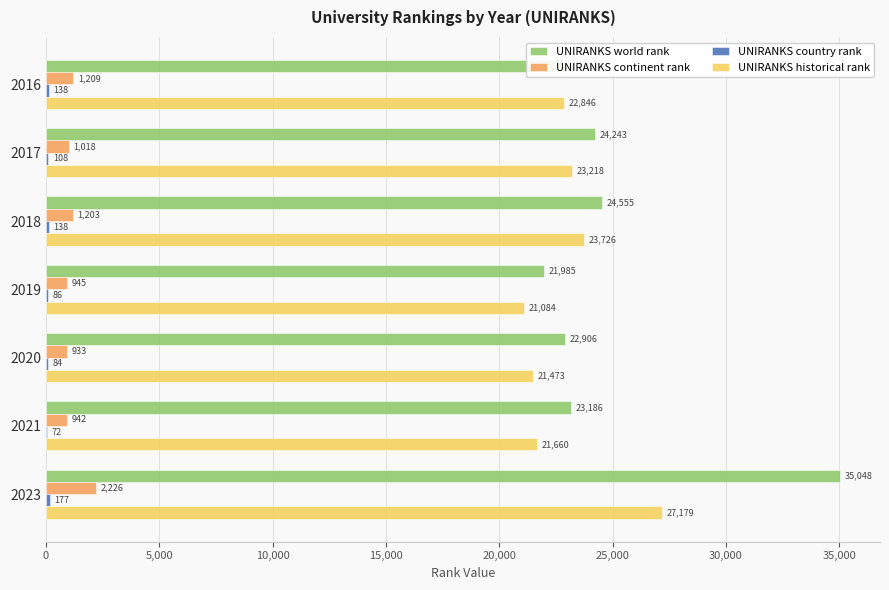

What is the sum of all UNIRANKS continent rank values?

8476